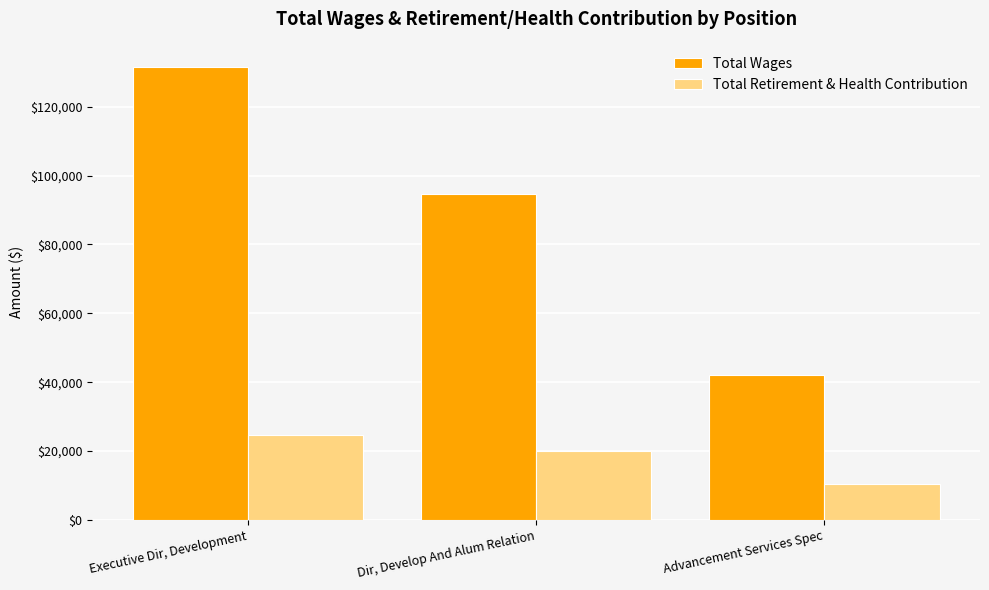

True or false: Total Retirement & Health Contribution has a value of 25970 at Dir, Develop And Alum Relation.

False